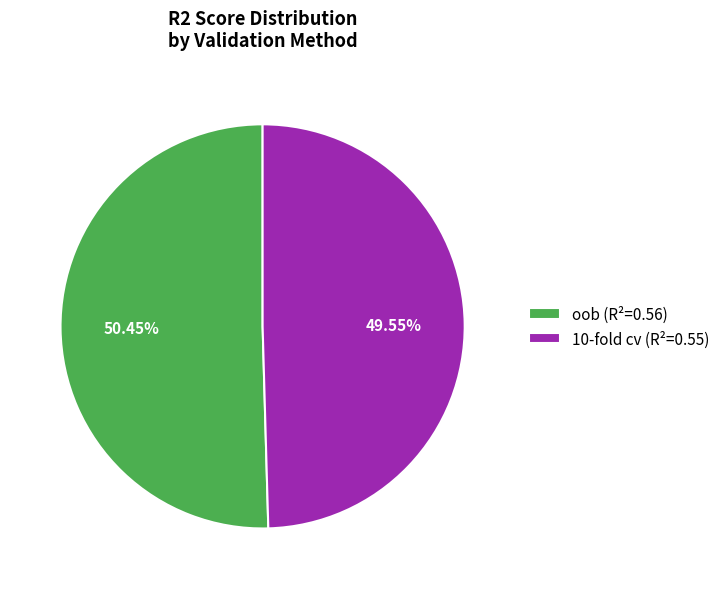

True or false: 10-fold cv accounts for 58% of the total.

False